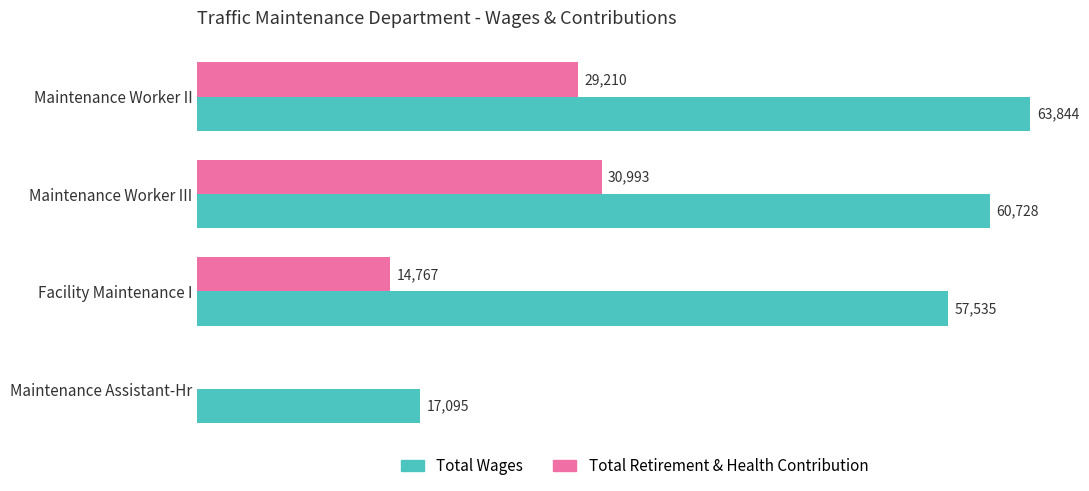

At which label is Total Wages closest to 40469?

Facility Maintenance I